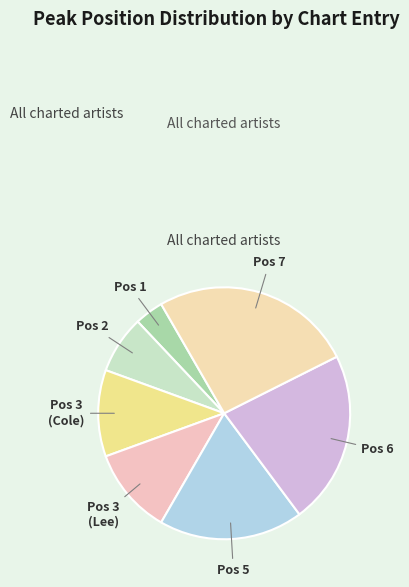

How many segments does this pie chart have?

7